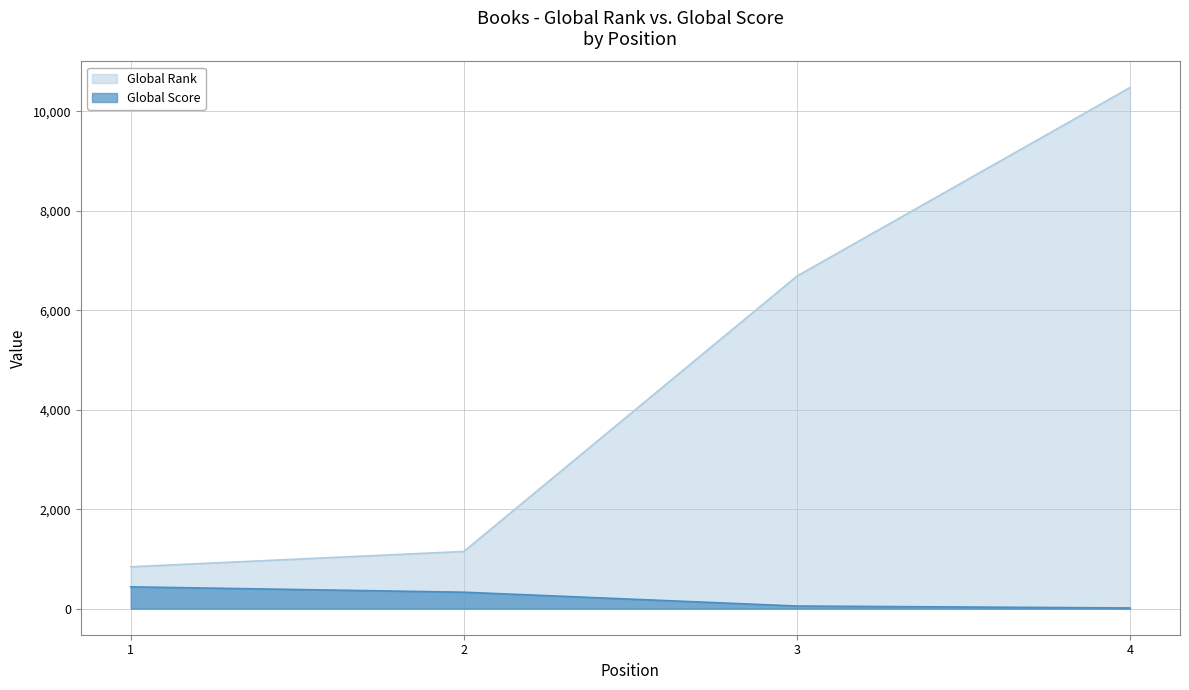

What is the approximate value of Global Score at 2?

331